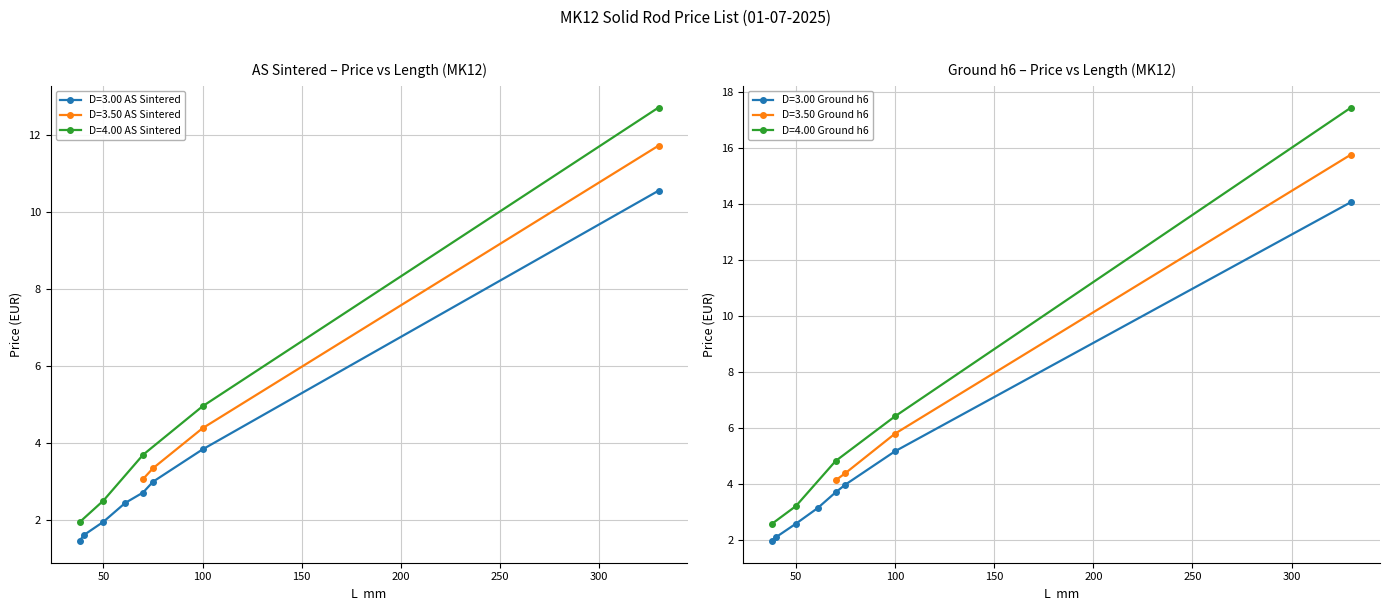

What is the highest value of the D=3.00 AS Sintered series?

10.6